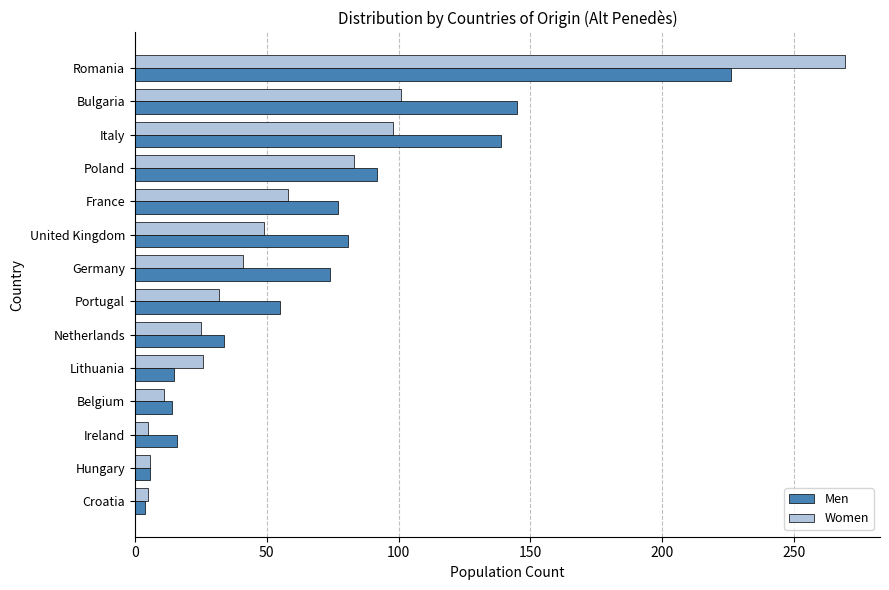

Which series has the largest total across all categories?

Men